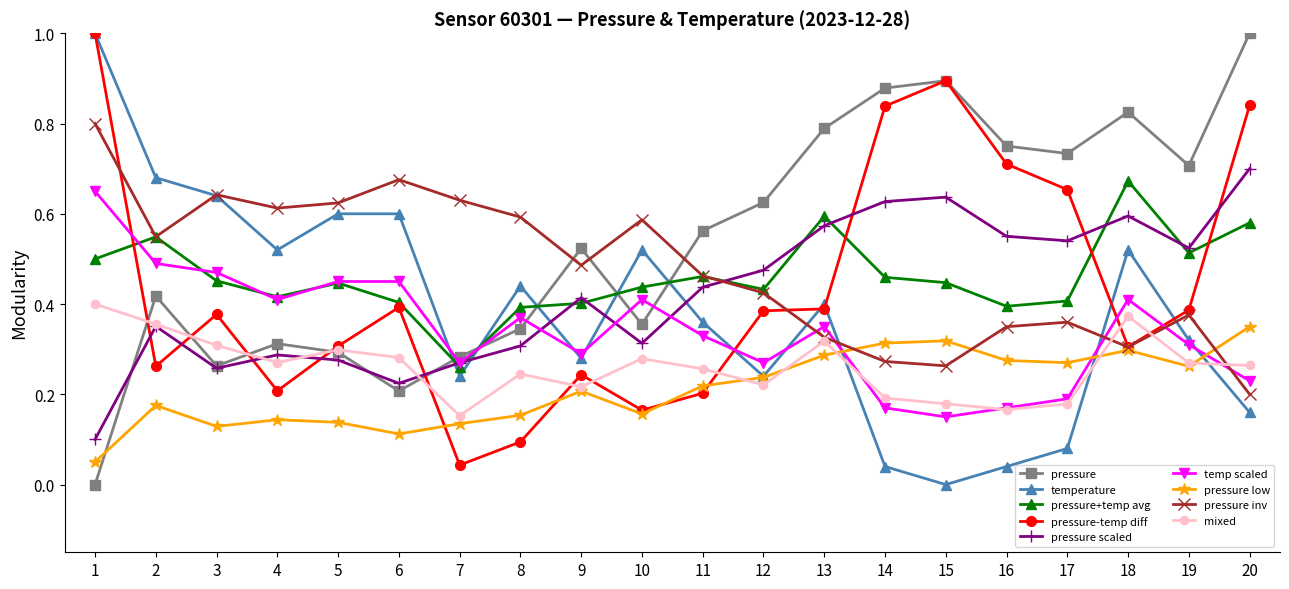

How many categories are shown in the chart?

20